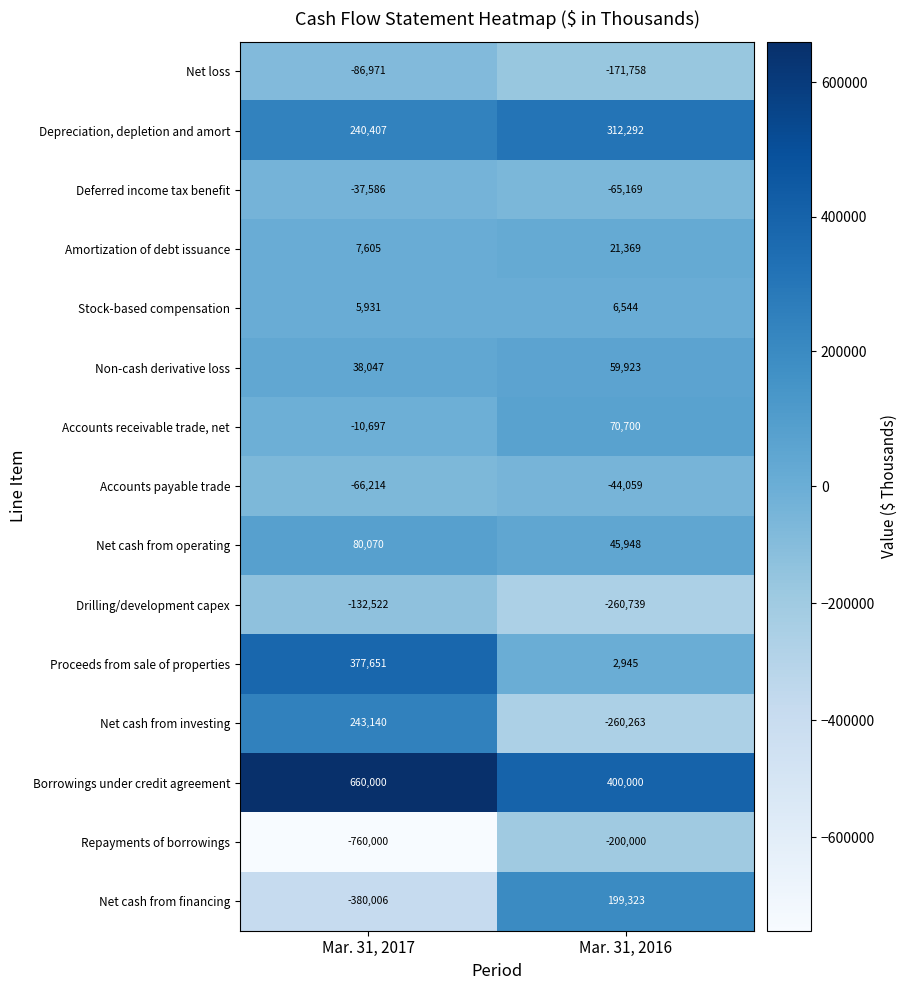

What is the difference between the maximum and minimum values in the Accounts payable trade series?

22155